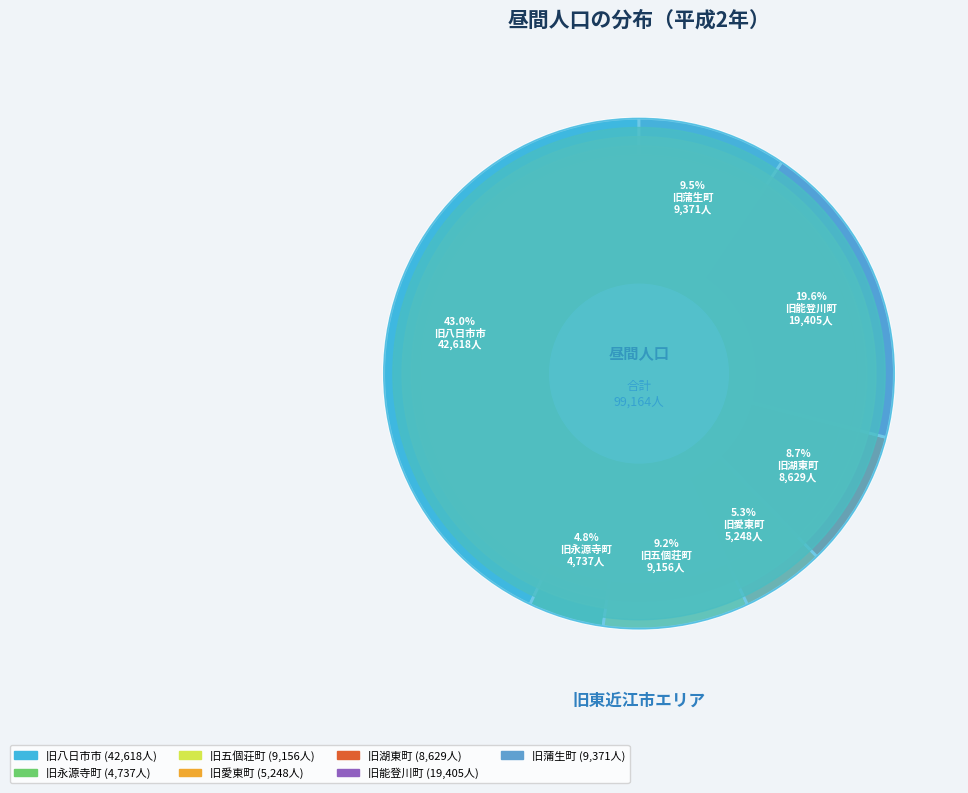

To the nearest percent, what is the combined percentage of 旧湖東町 and 旧五個荘町?

18%